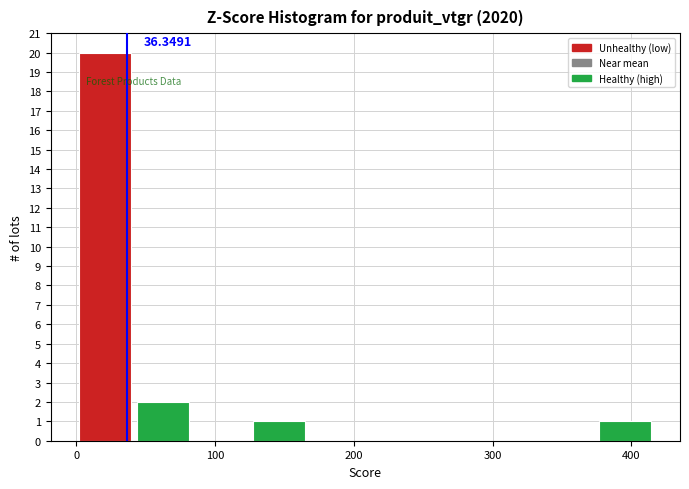

Which range on the x-axis has the tallest bar?

0 to 40